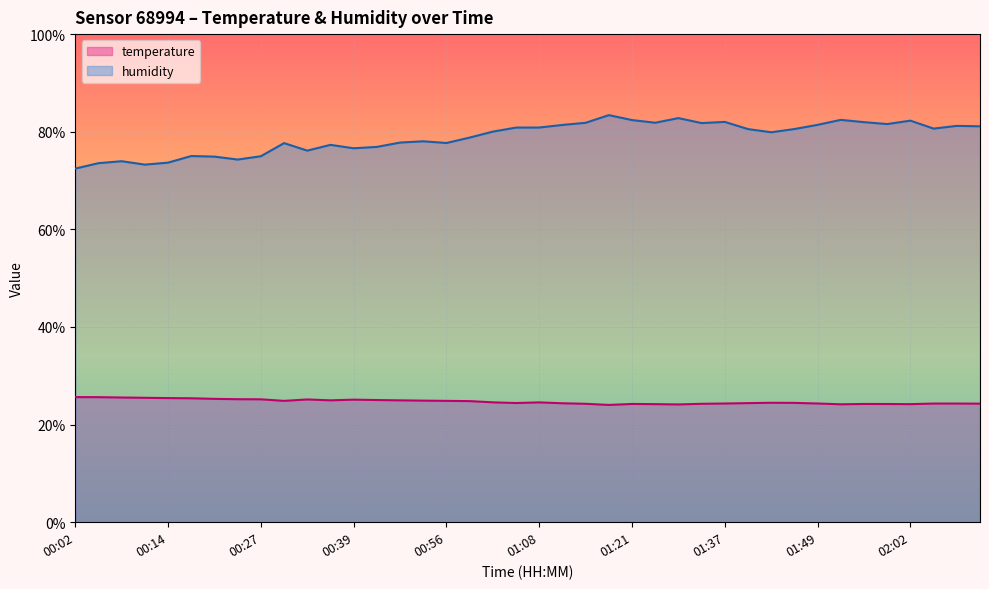

How many distinct data groups are displayed?

2